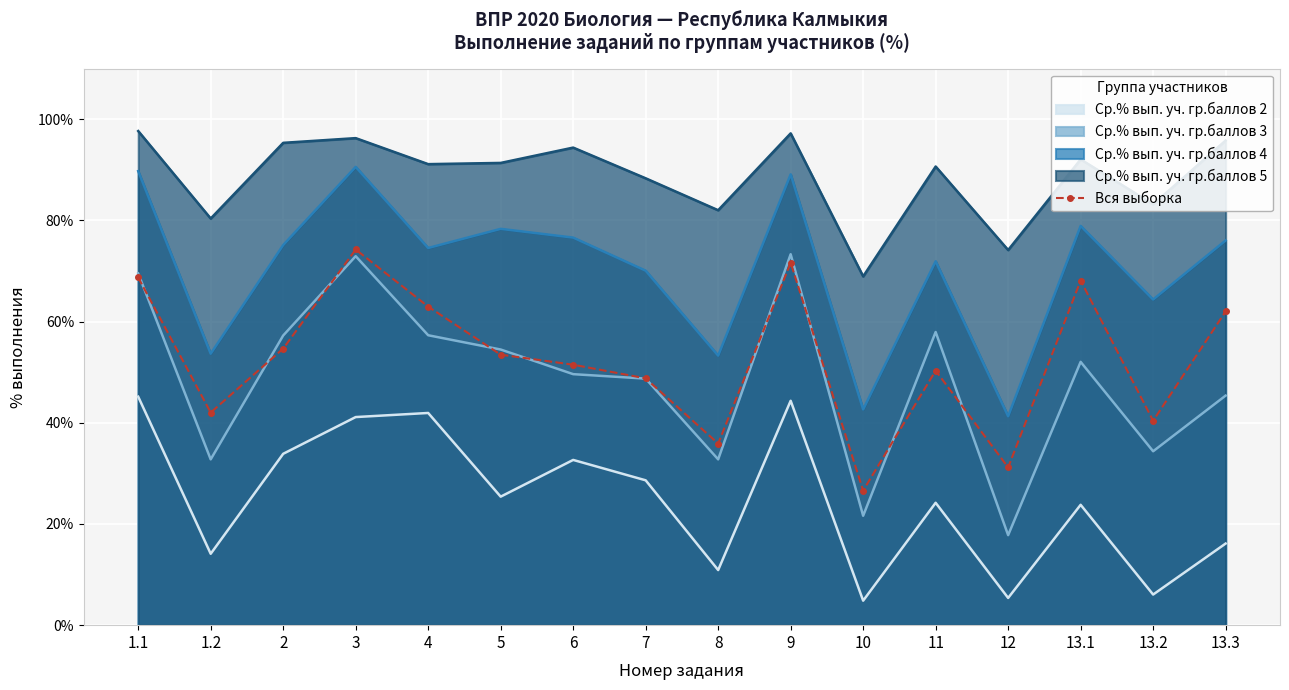

What is the smallest value displayed?

4.8